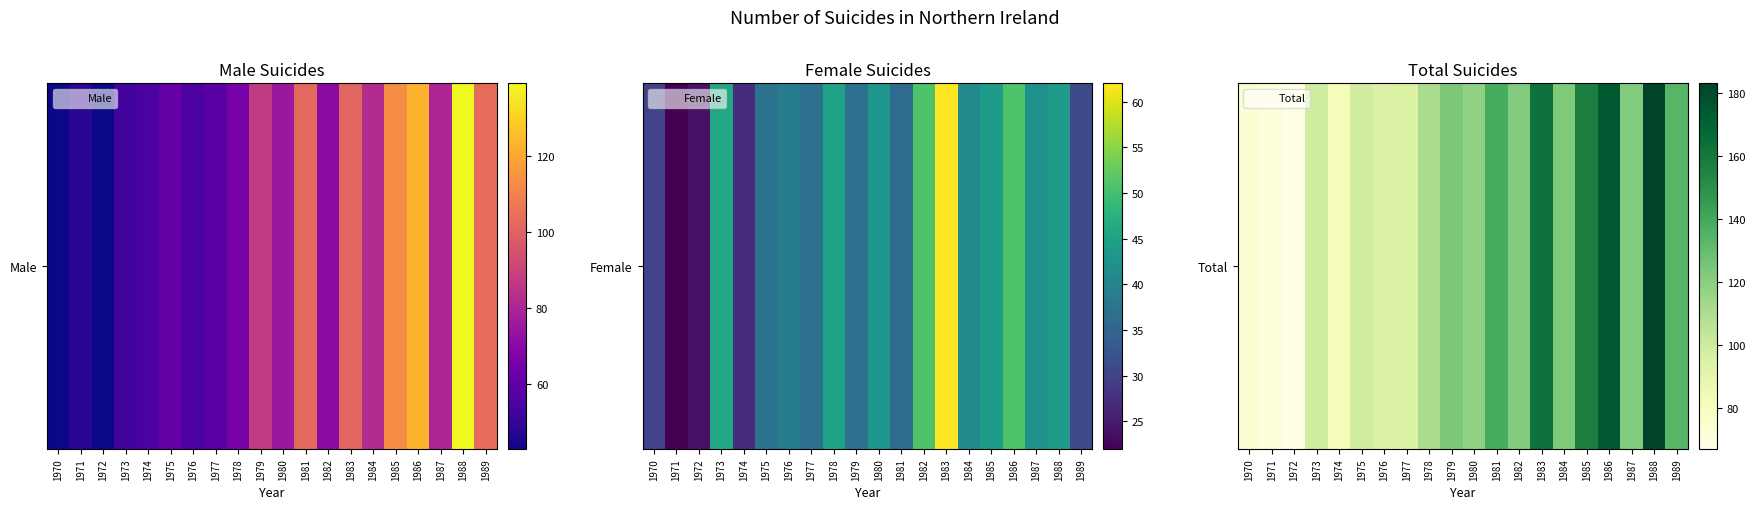

The value at 1975 is 43. True or false?

False